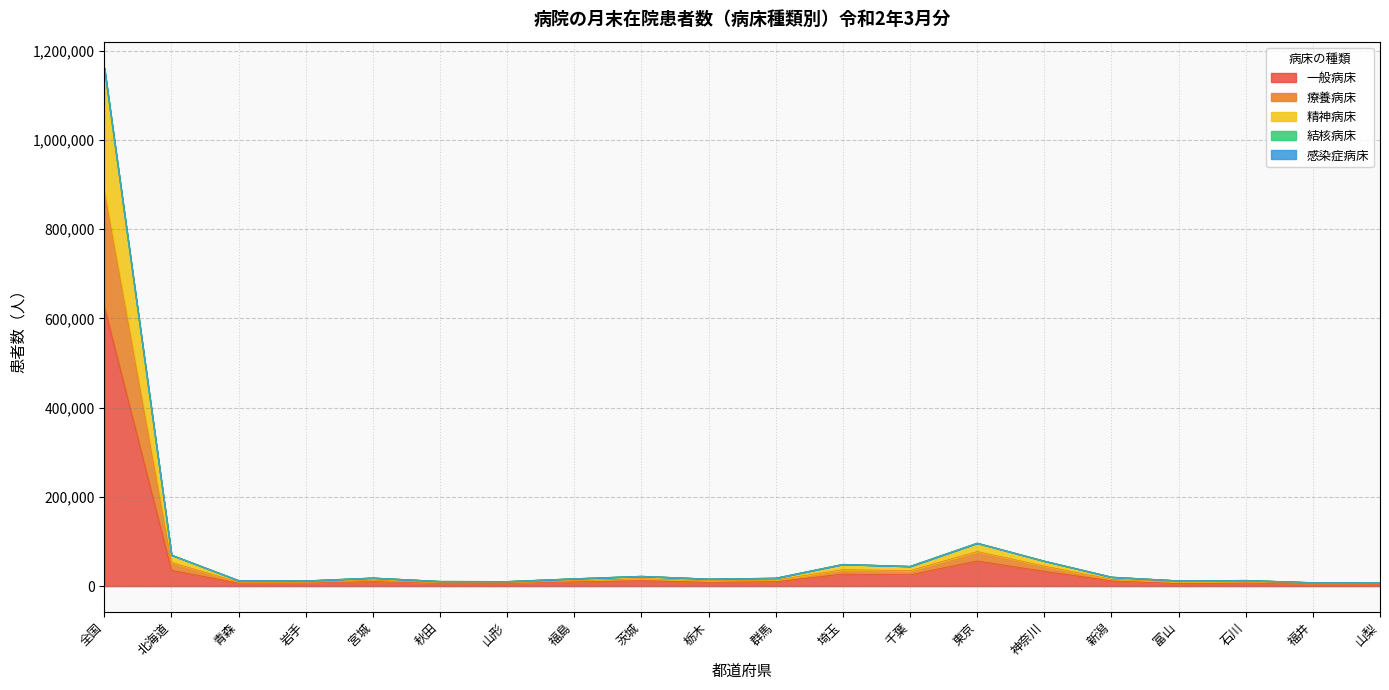

Is the value of 療養病床 at 千葉 greater than the value of 精神病床 at 新潟?

Yes